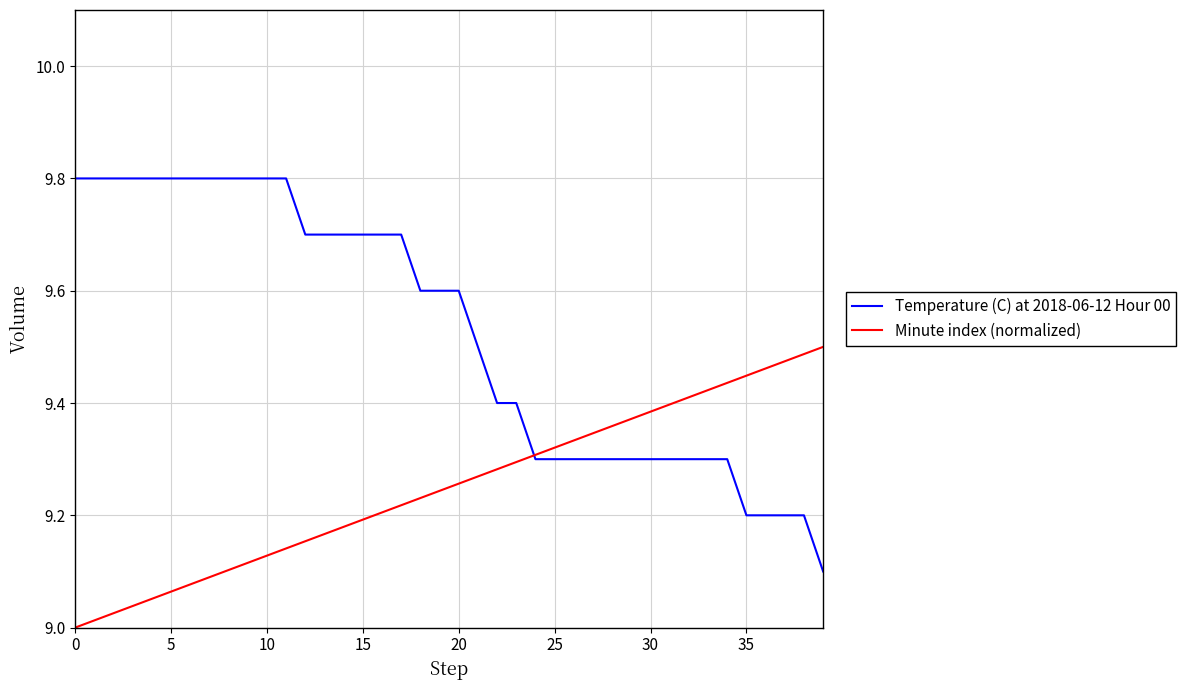

What is the maximum value shown in the chart?

9.8